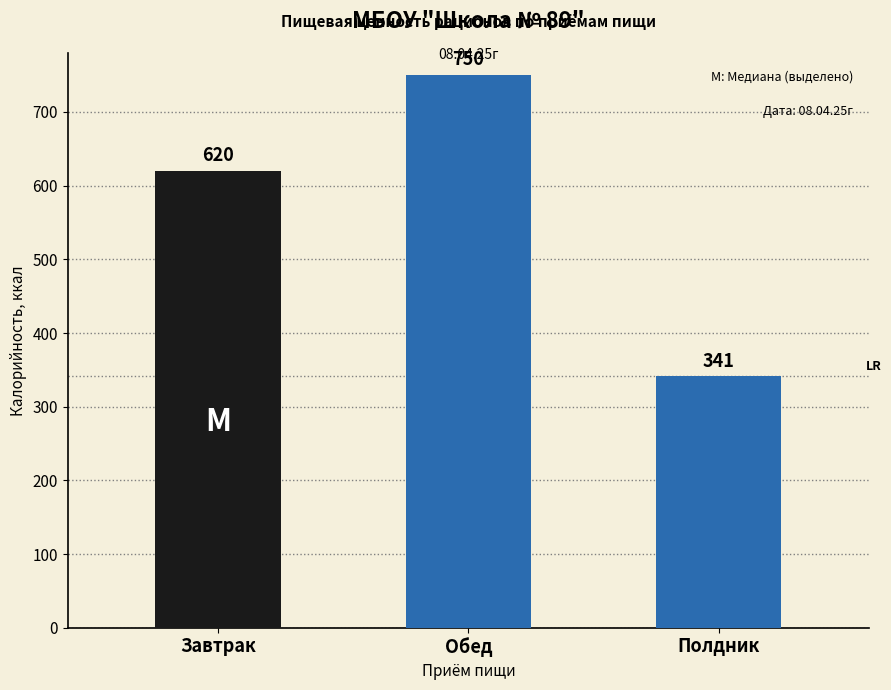

Are the bars horizontal?

No